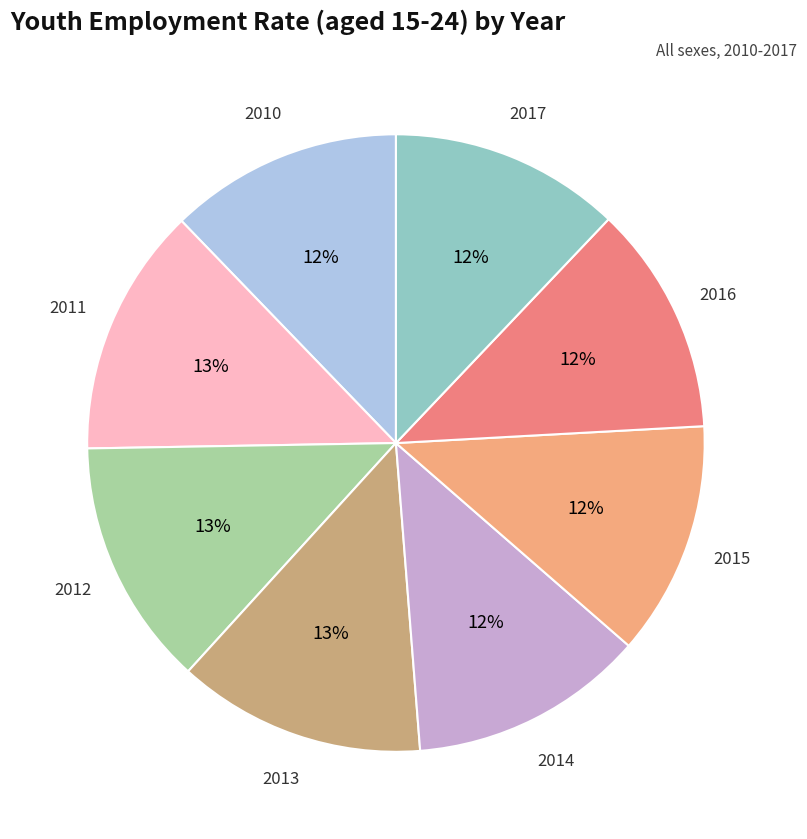

To the nearest percent, what is the difference between the largest and smallest slice percentages?

1%